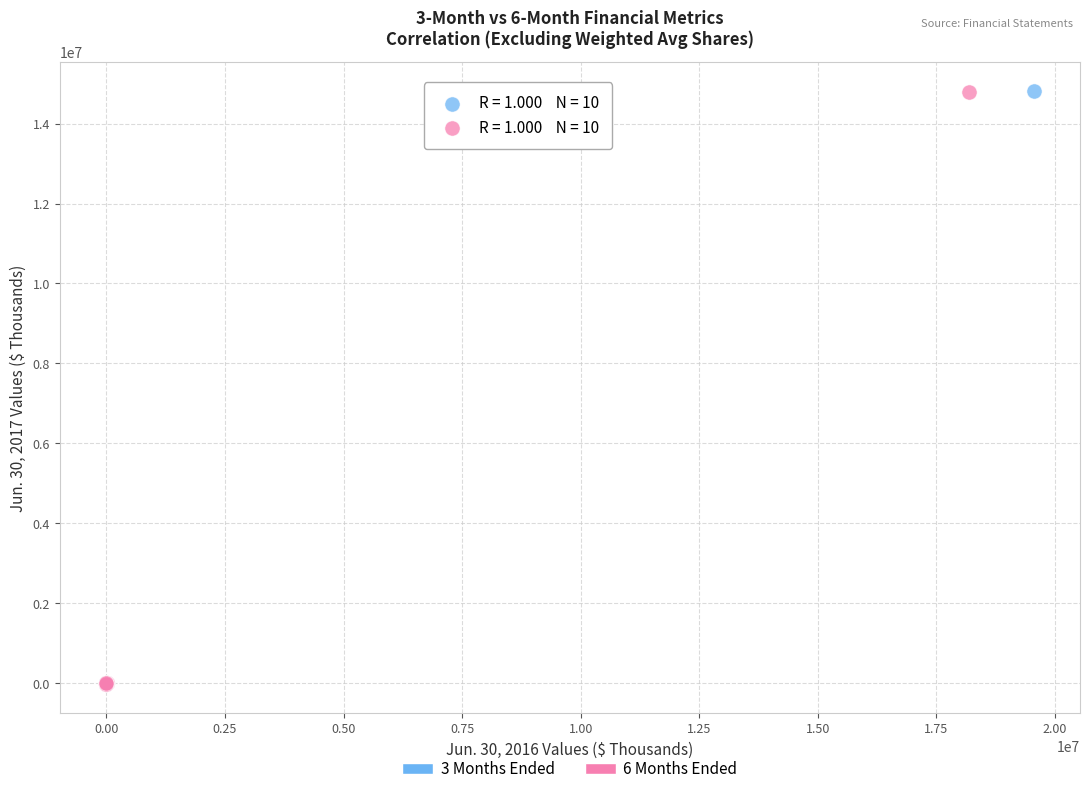

Which series has the largest Y range (max minus min)?

3 Months Ended